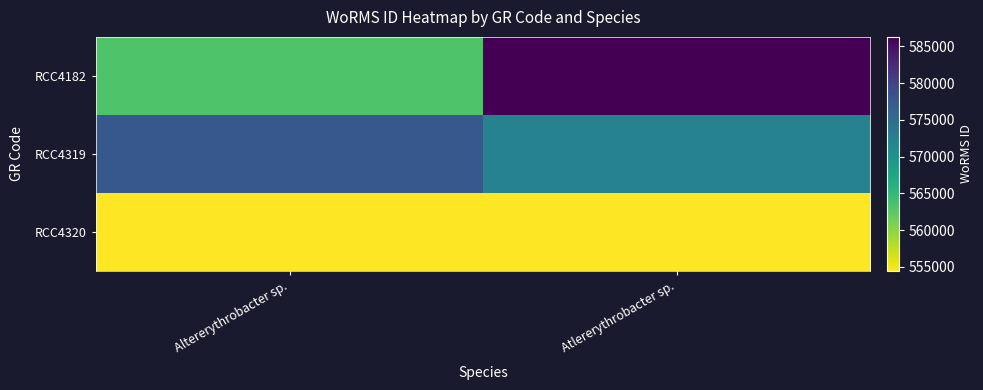

What is the spread (max minus min) of values at Atlererythrobacter sp.?

31788.8